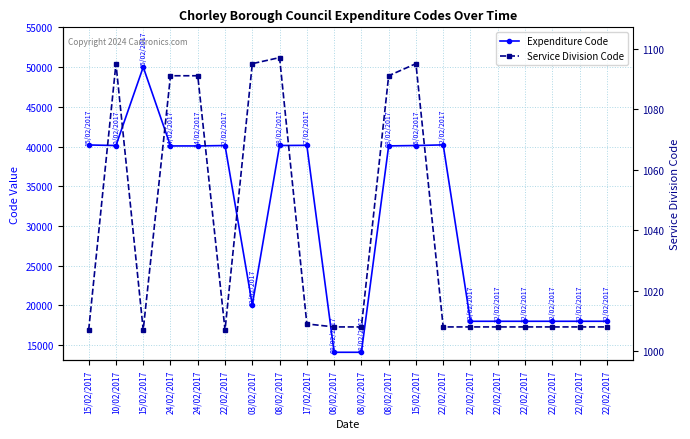

Which series changed the most between 10/02/2017 and 22/02/2017?

Expenditure Code